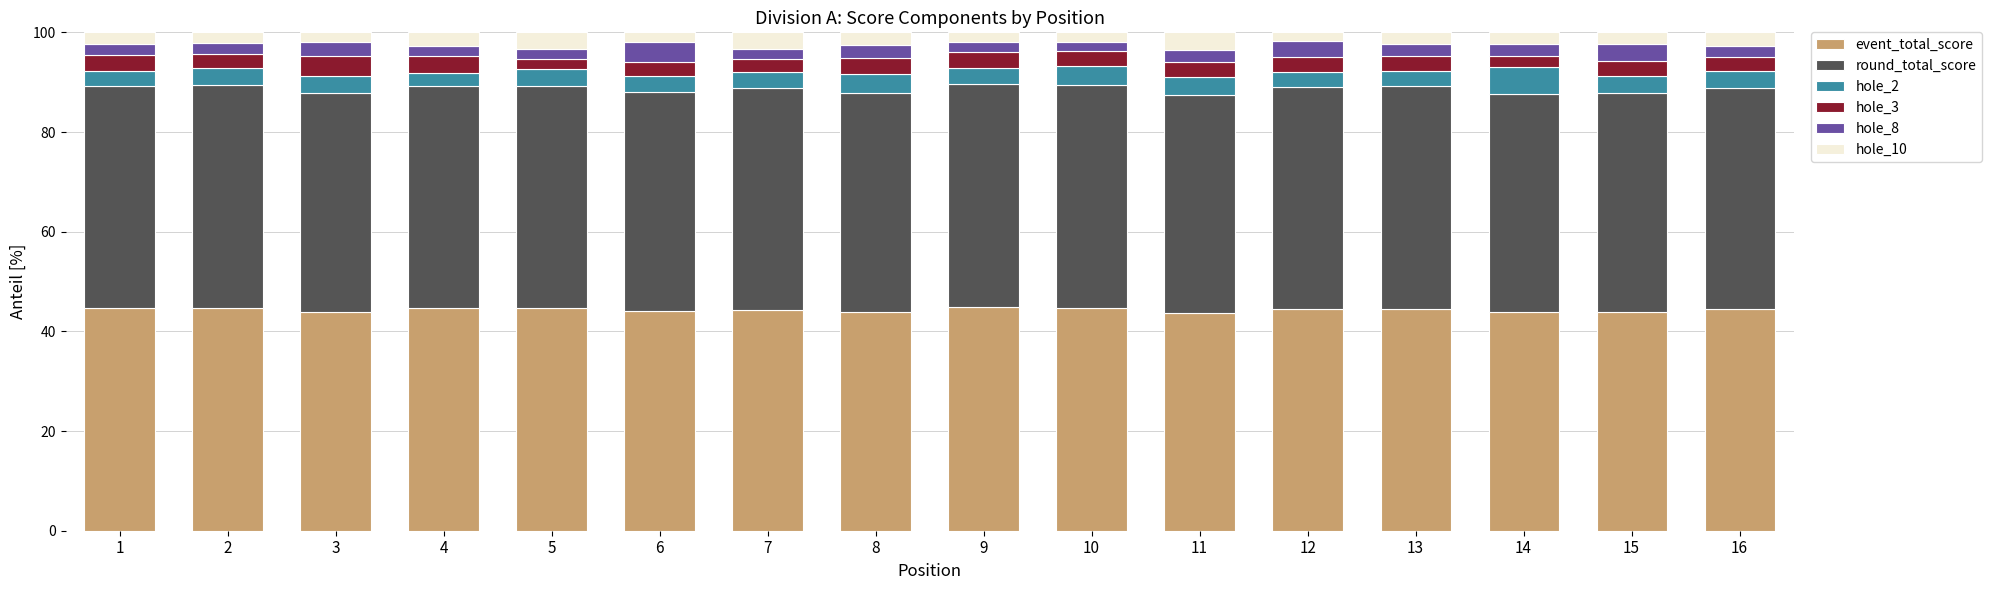

The event_total_score series shows 43.9 at 14. True or false?

True